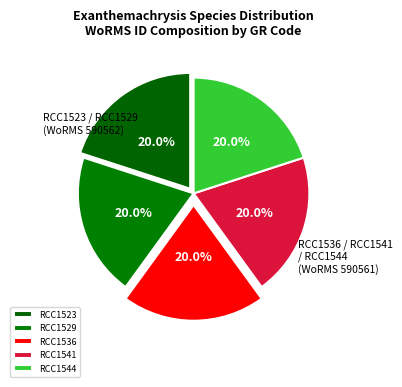

True or false: RCC1536 accounts for 20% of the total.

True